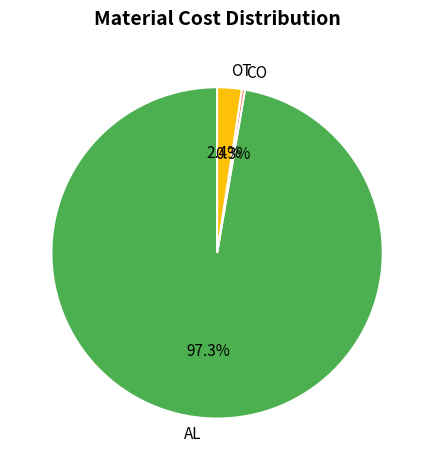

Rank the categories by value from lowest to highest.

CO, OT, AL